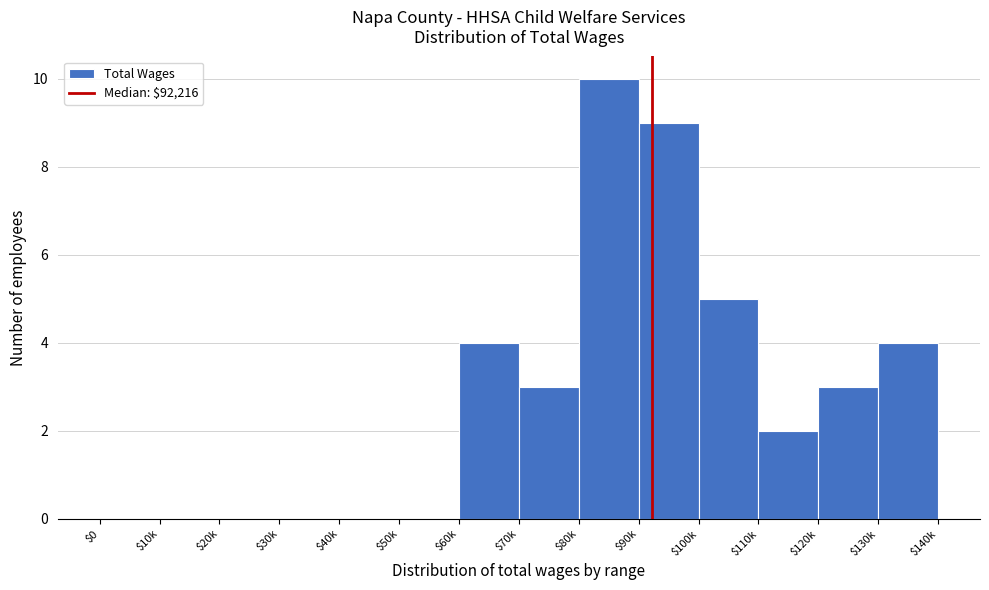

The value at $100k is 5. True or false?

True